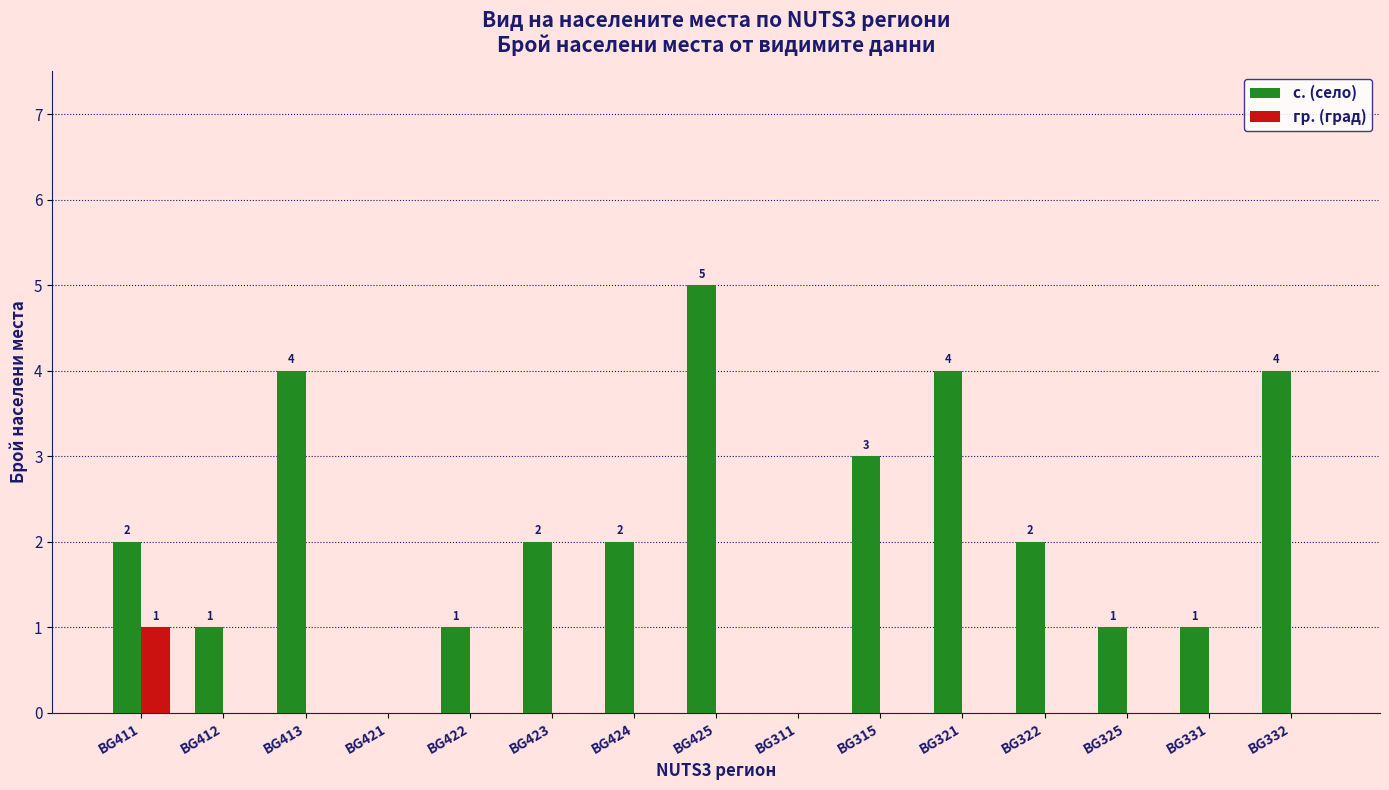

What are all the series names shown in the legend?

с. (село), гр. (град)